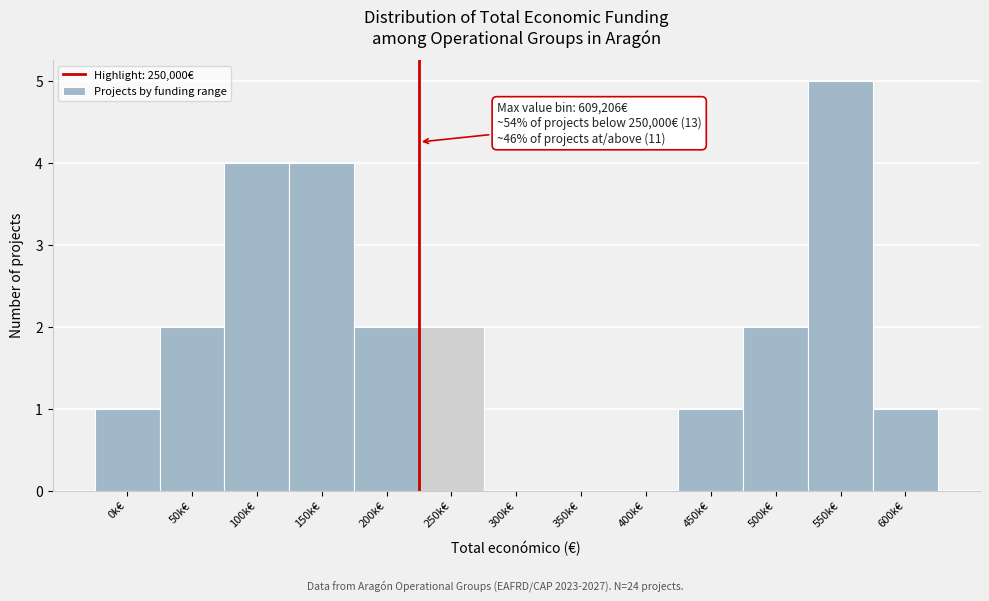

Reading right to left, transcribe all the data shown in this chart.

600k€=1	550k€=5	500k€=2	450k€=1	400k€=0	350k€=0	300k€=0	250k€=2	200k€=2	150k€=4	100k€=4	50k€=2	0k€=1